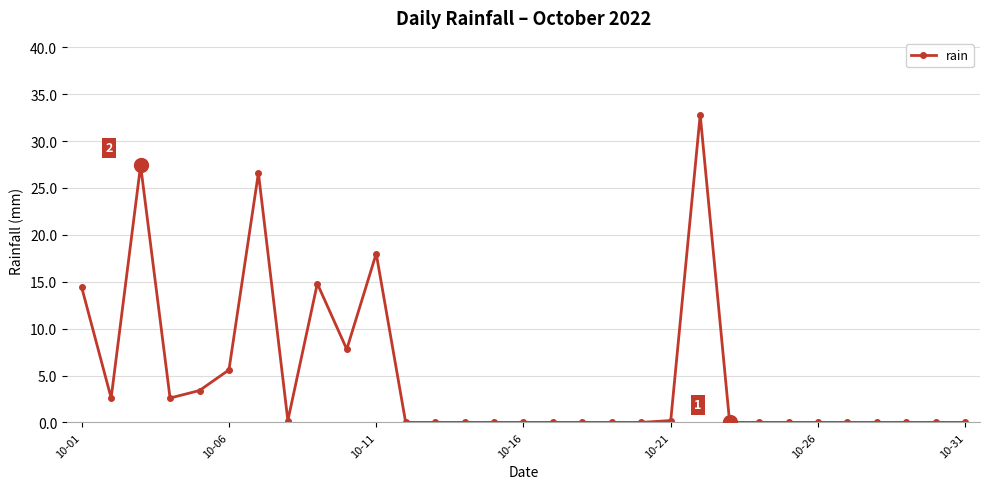

What is the value of the 1st point from the left?

14.4